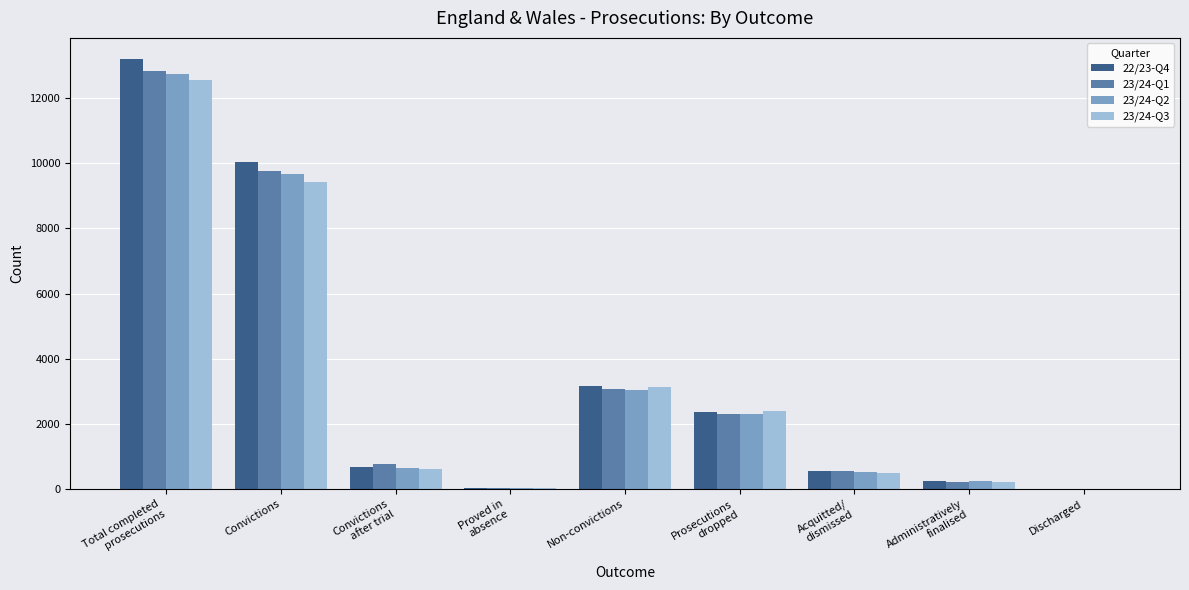

What is the maximum value for 23/24-Q1?

12832